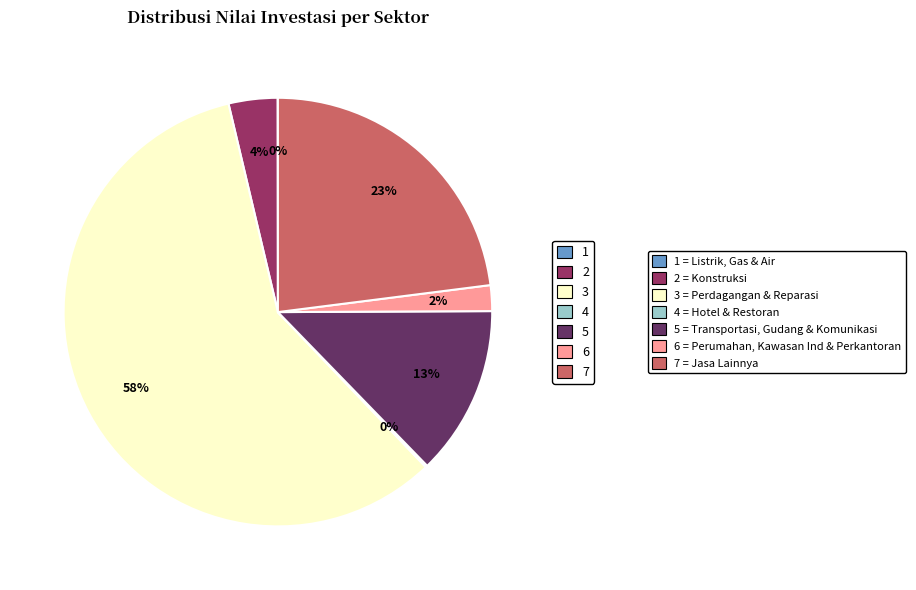

True or false: 3 = Perdagangan & Reparasi accounts for 51% of the total.

False